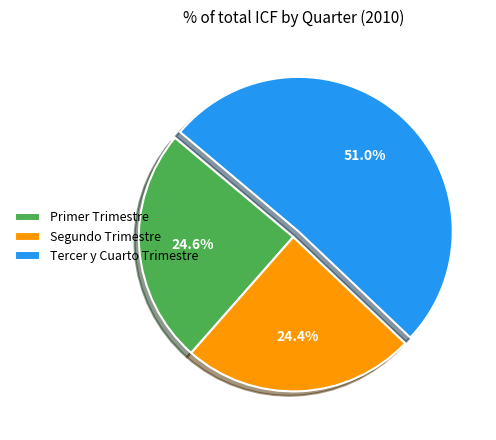

What is the total percentage of Tercer y Cuarto Trimestre and Segundo Trimestre?

75.4%